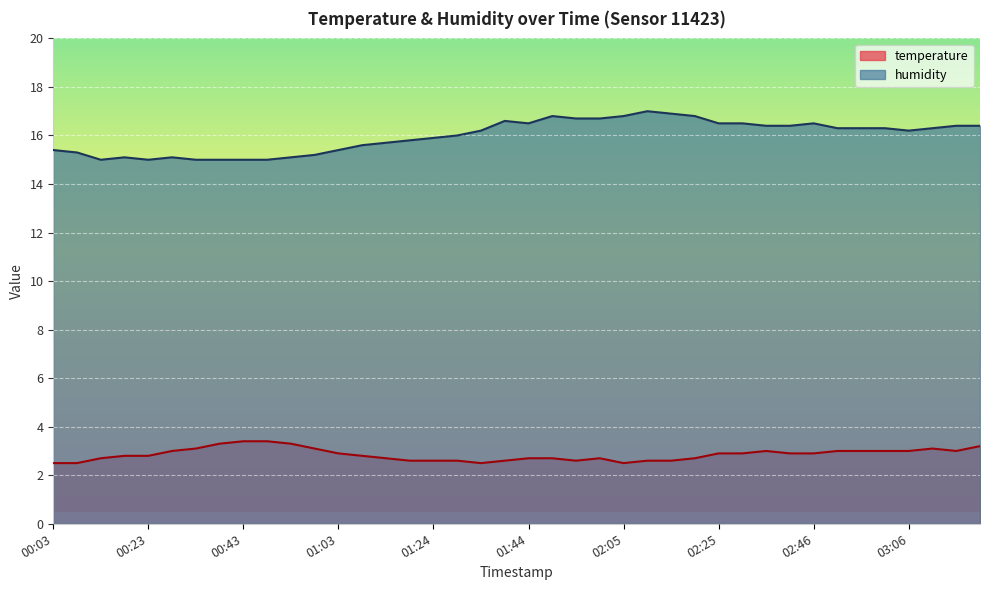

Is it true that humidity equals 16.6 at 01:39?

True